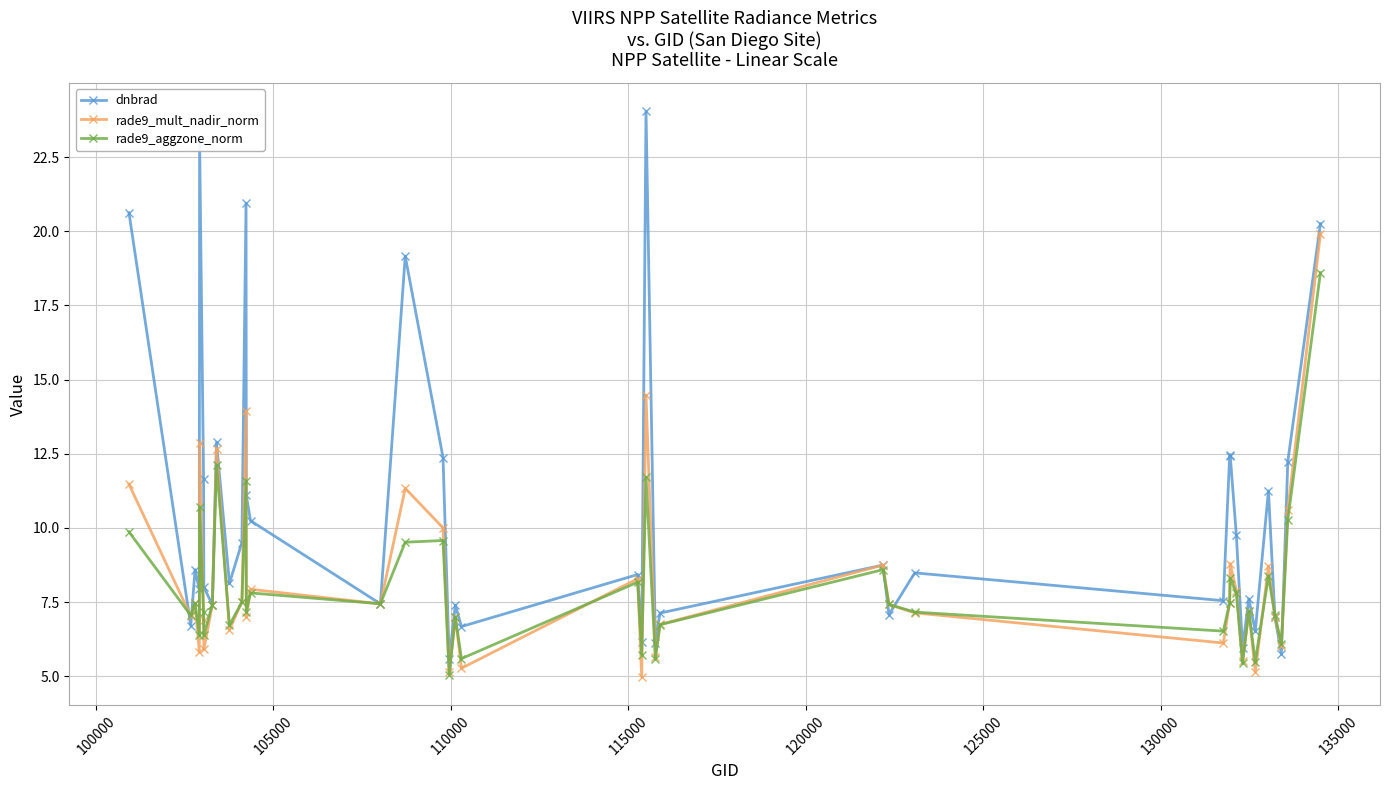

Which series has the largest total across all categories?

dnbrad